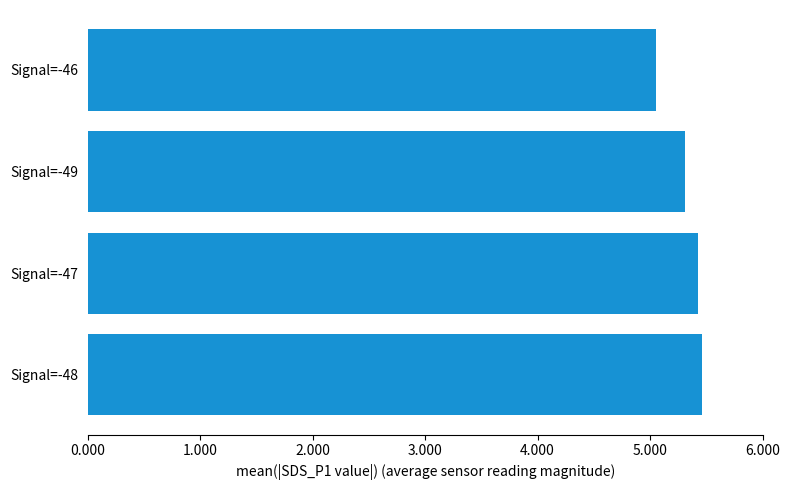

Between Signal=-46 and Signal=-47, which is larger?

Signal=-47